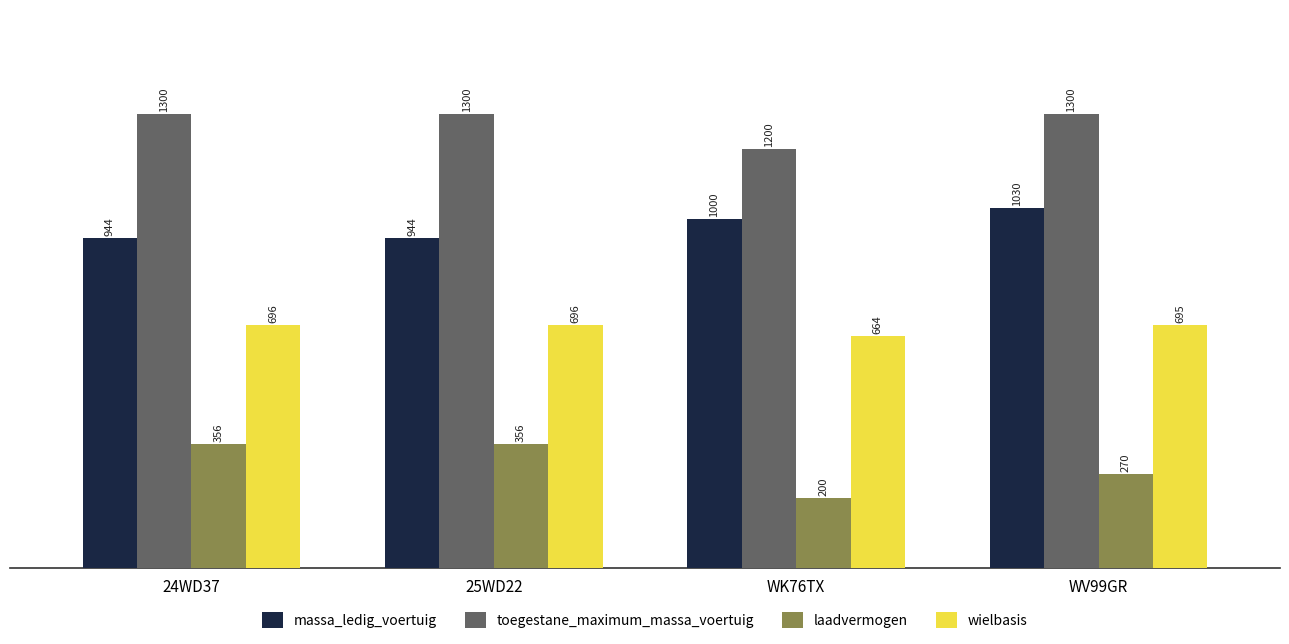

How many categories are shown in the chart?

4